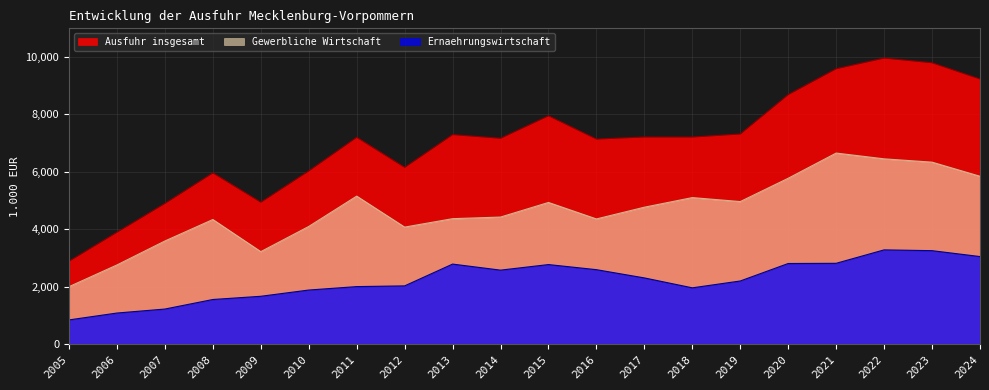

True or false: Gewerbliche Wirtschaft and Ernaehrungswirtschaft cross at least once.

False